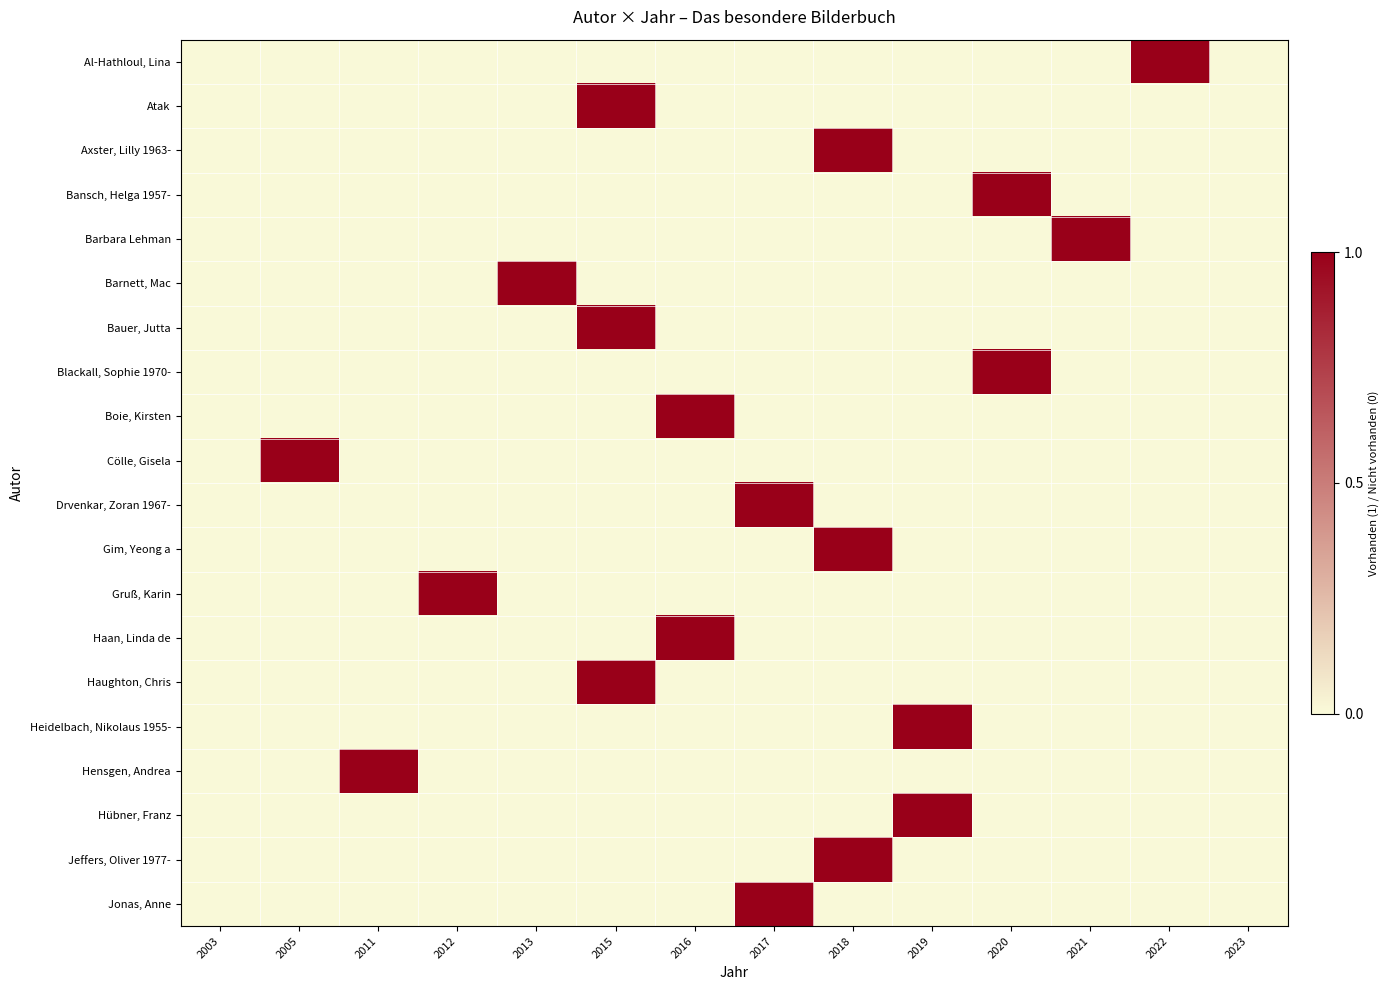

What is the spread (max minus min) of values at 2020?

1